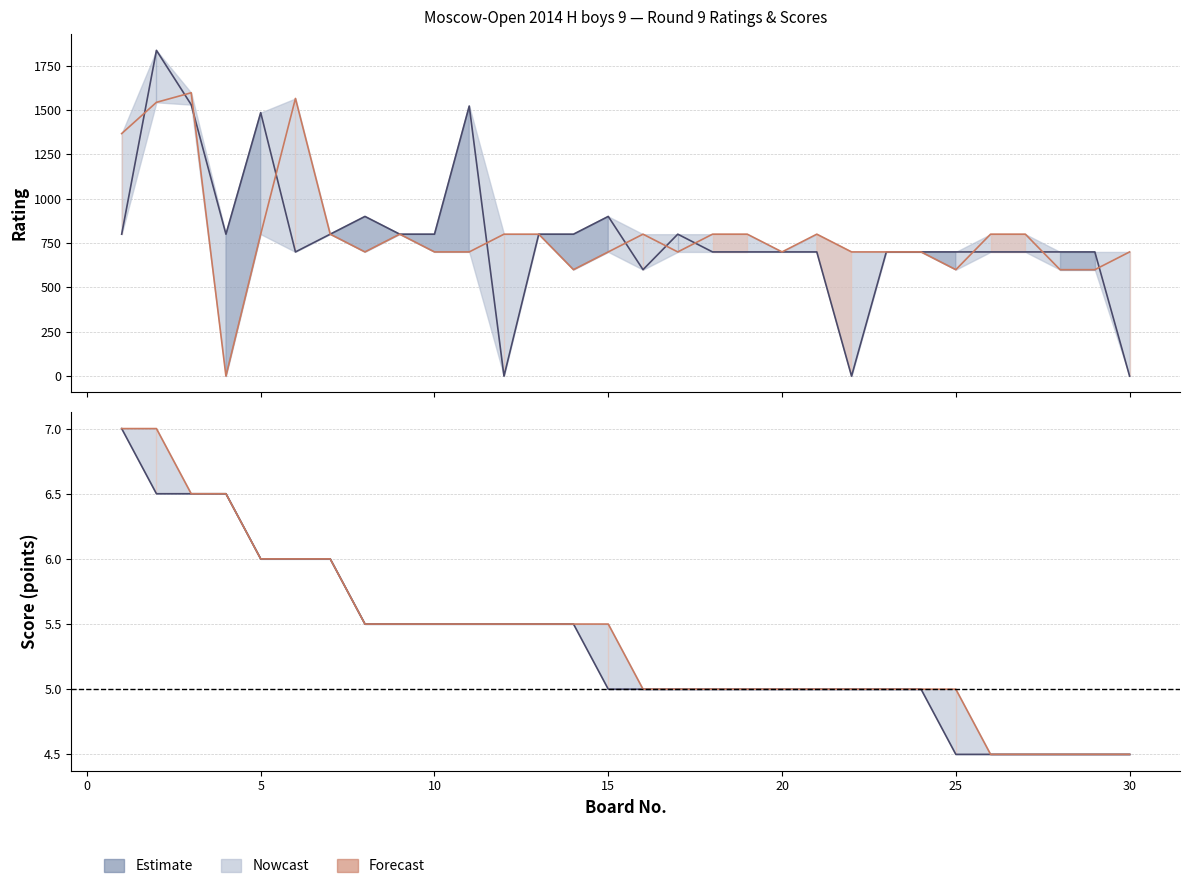

Is this an area chart (filled region under the line)?

No